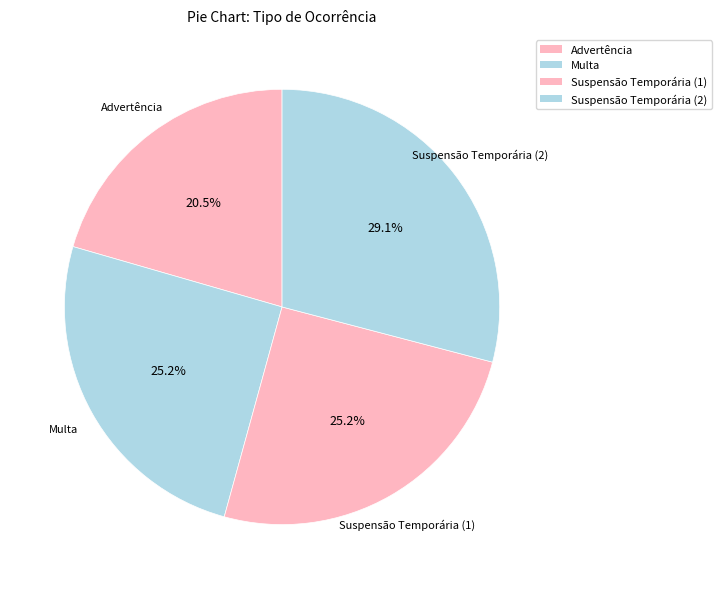

Does Multa account for over 50% of the chart?

No